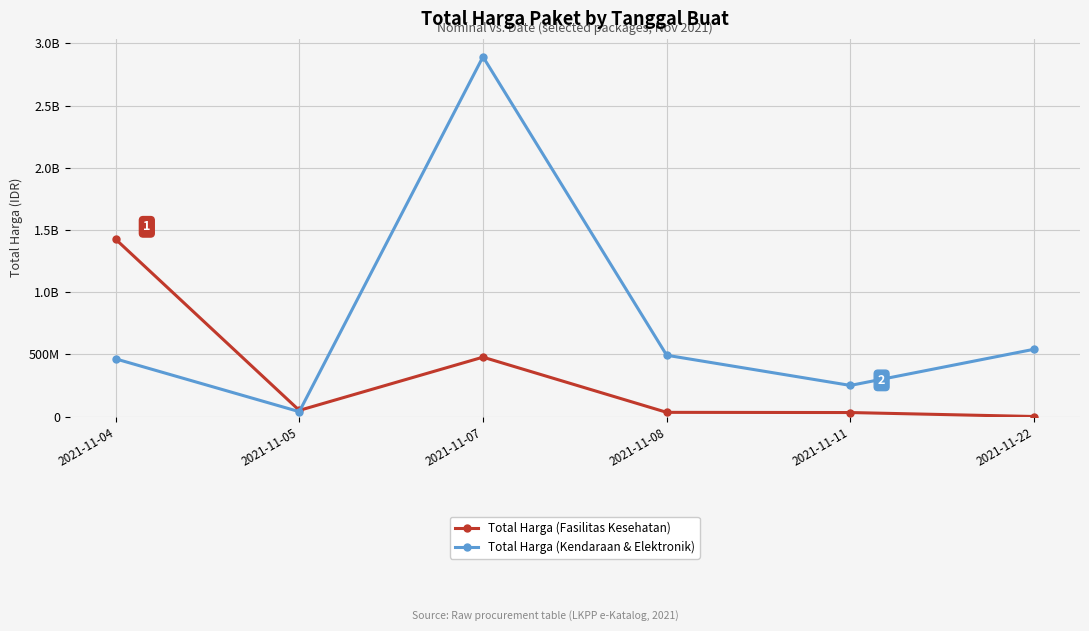

Rank the series by their average value, from lowest to highest.

Total Harga (Fasilitas Kesehatan), Total Harga (Kendaraan & Elektronik)